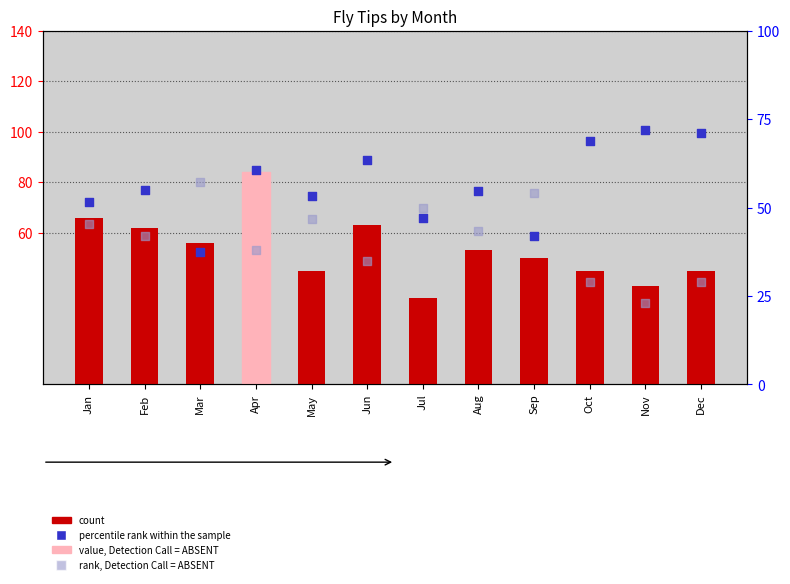

Which series has the widest spread of Y values?

count